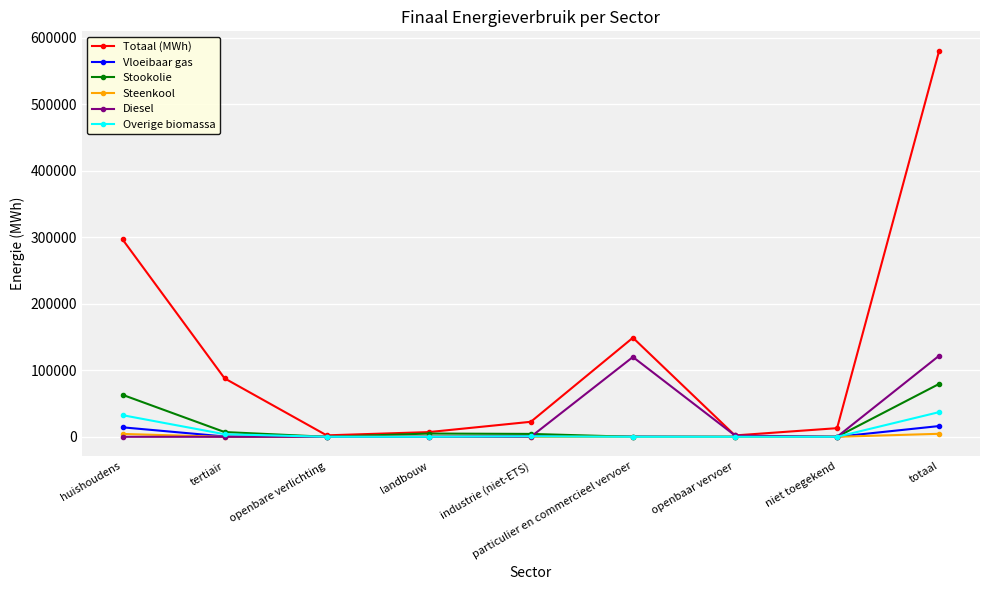

Which series has the largest total across all categories?

Totaal (MWh)